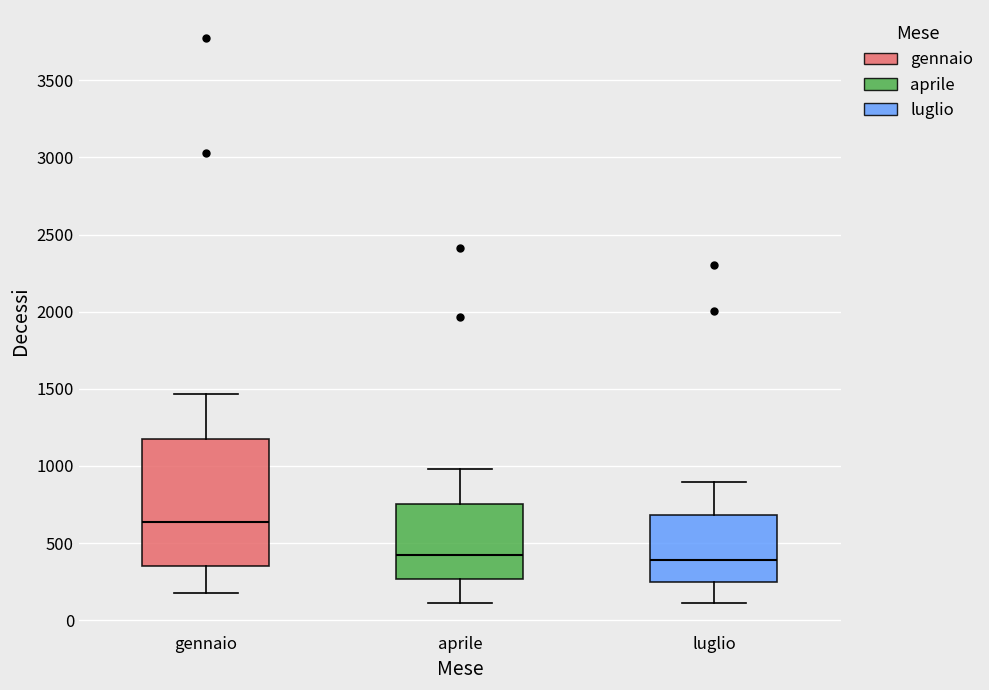

Which box's median line is the highest?

gennaio